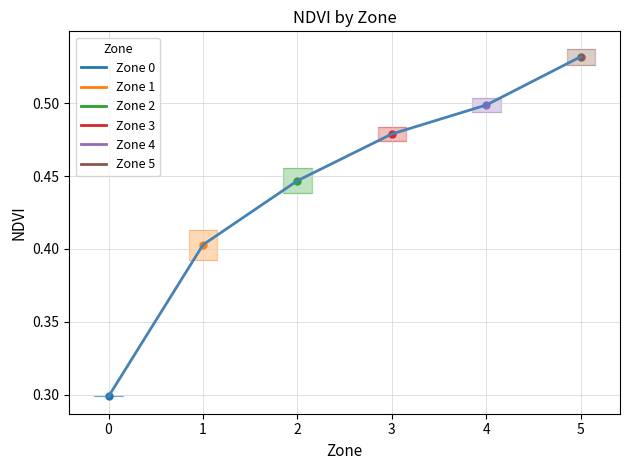

List the labels in order of value, smallest first.

0, 1, 2, 3, 4, 5